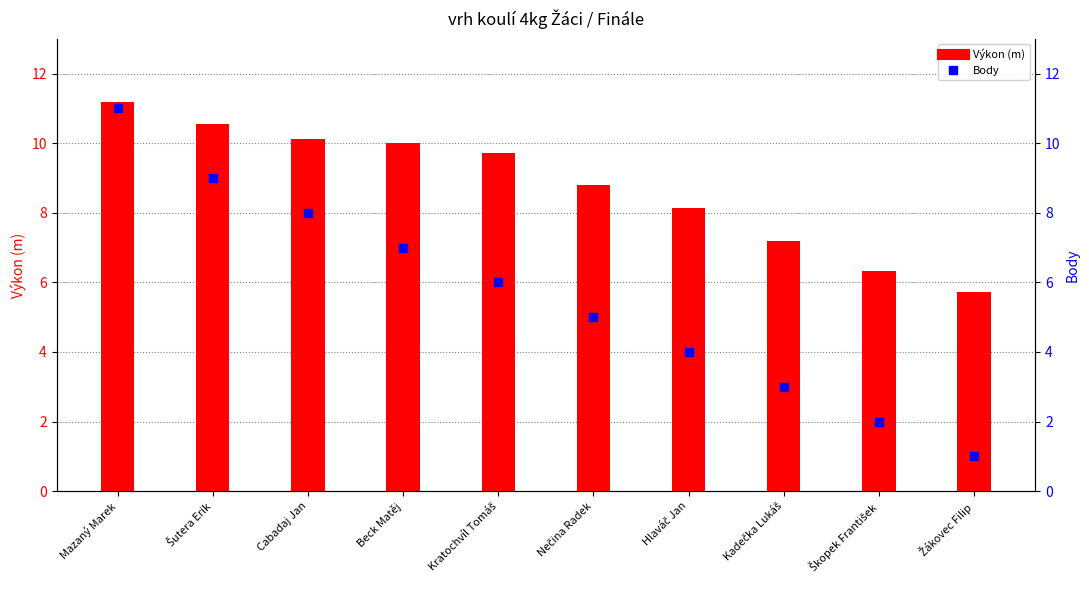

Which series has the largest total across all categories?

Výkon (m)